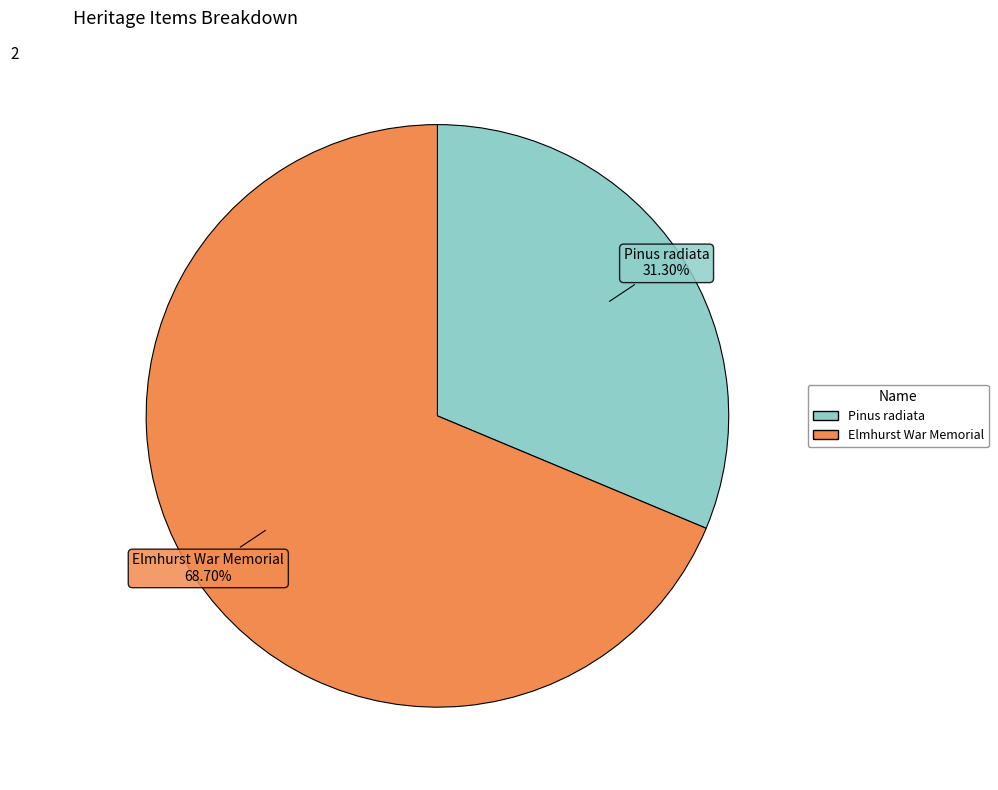

Approximately how many times larger is the value at Elmhurst War Memorial compared to Pinus radiata?

2.2